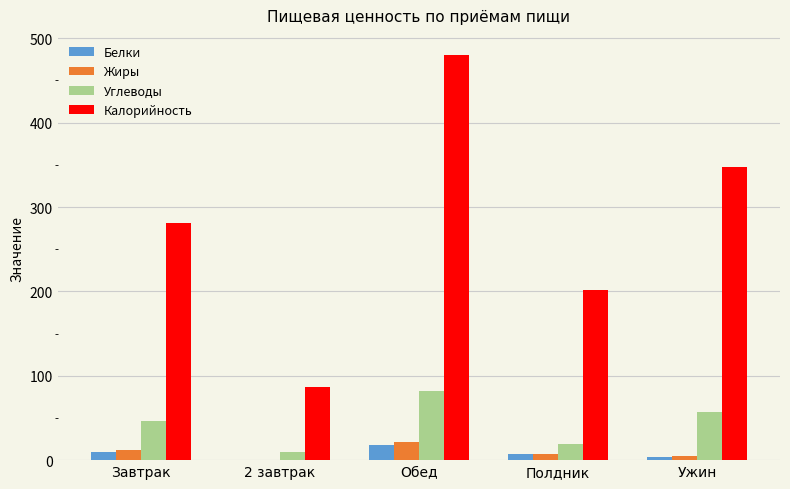

Is it true that Калорийность equals 202.0 at Полдник?

True